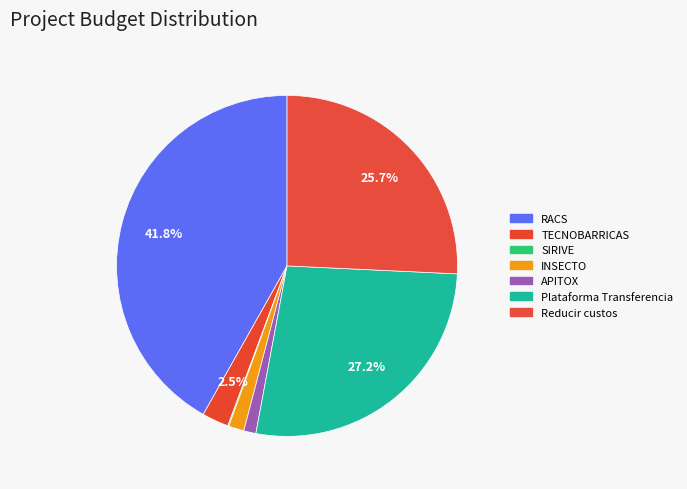

Is there any slice that represents more than half of the pie?

No